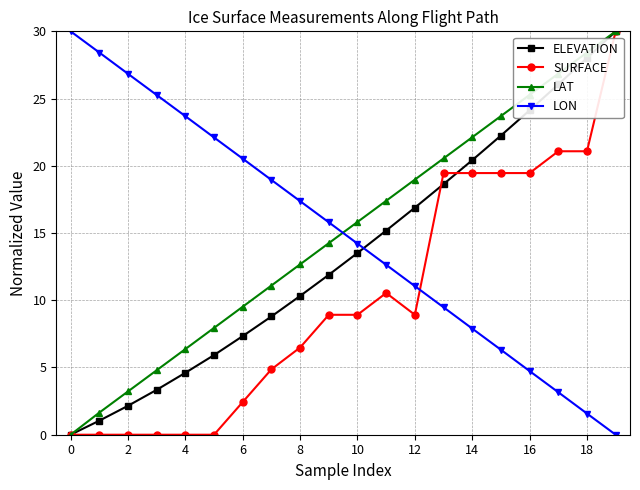

What is the average value of the LAT series?

15.0